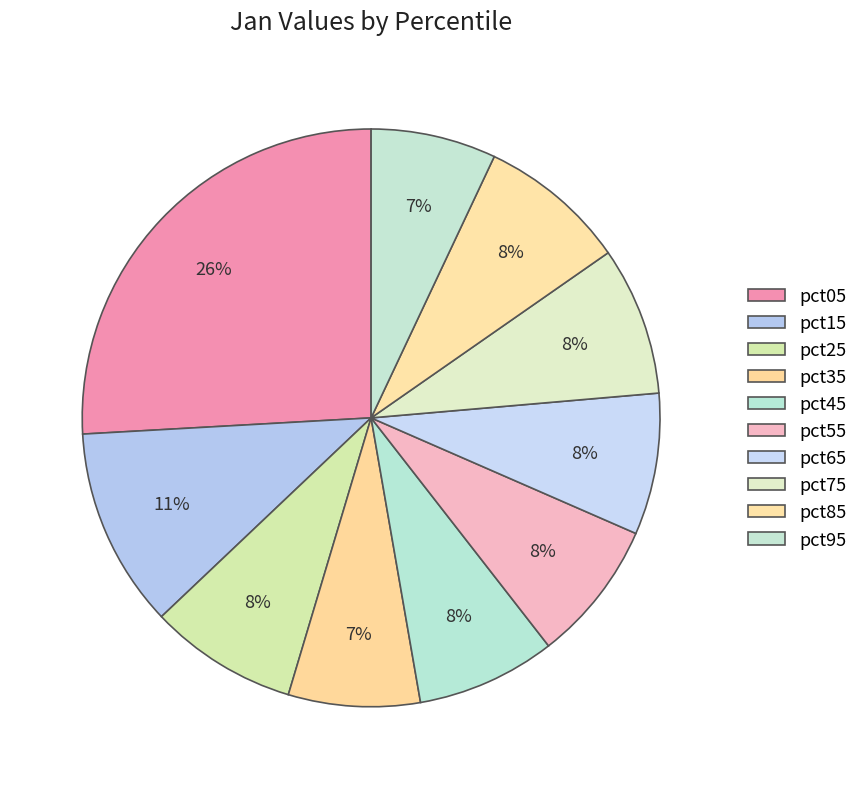

How many slices are in this pie chart?

10